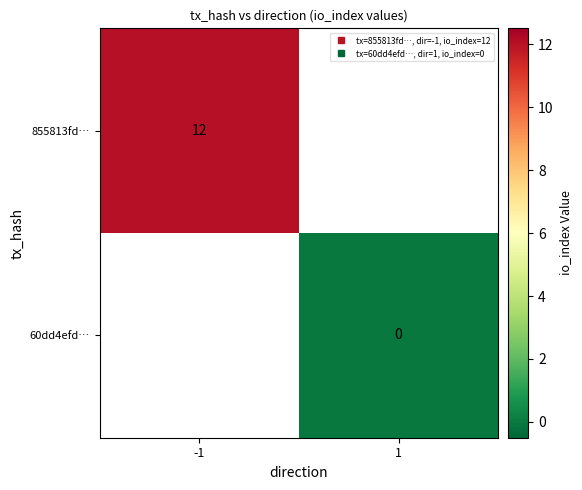

Rank the series by their maximum value, from highest to lowest.

855813fd…, 60dd4efd…